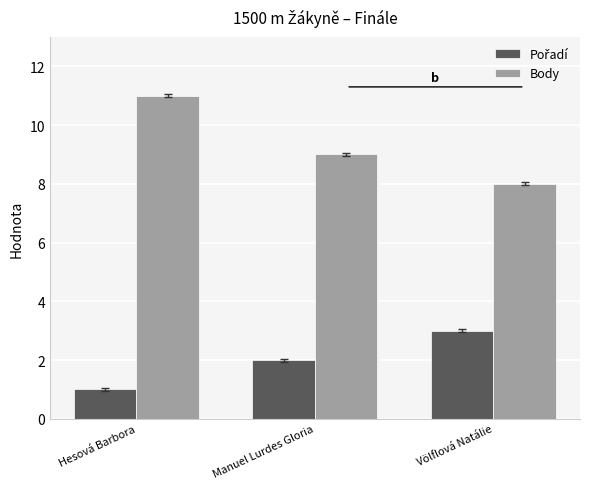

What is the sum of all Body values?

28